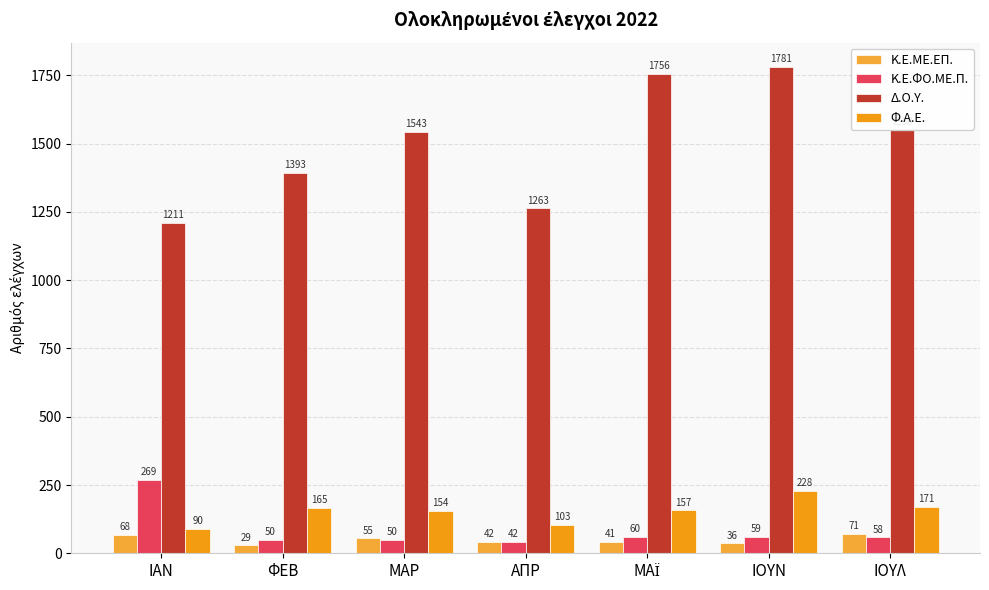

The Κ.Ε.ΜΕ.ΕΠ. series shows 19 at ΦΕΒ. True or false?

False